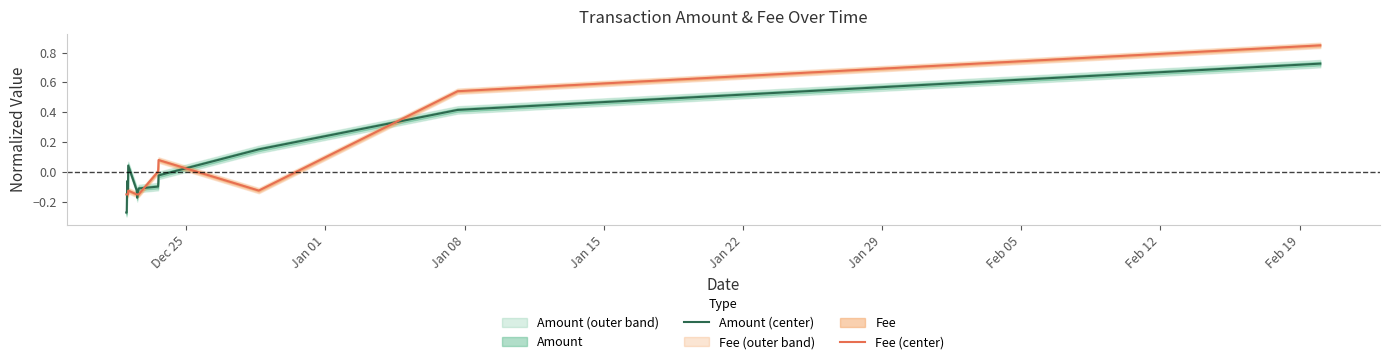

After their last crossing, which series has the higher values: Fee (center) or Amount (center)?

Fee (center)